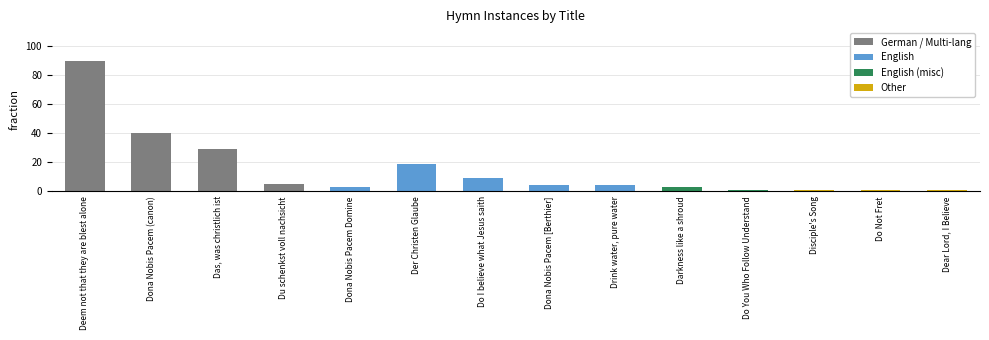

What is the label of the 2nd bar from the left?

Dona Nobis Pacem (canon)